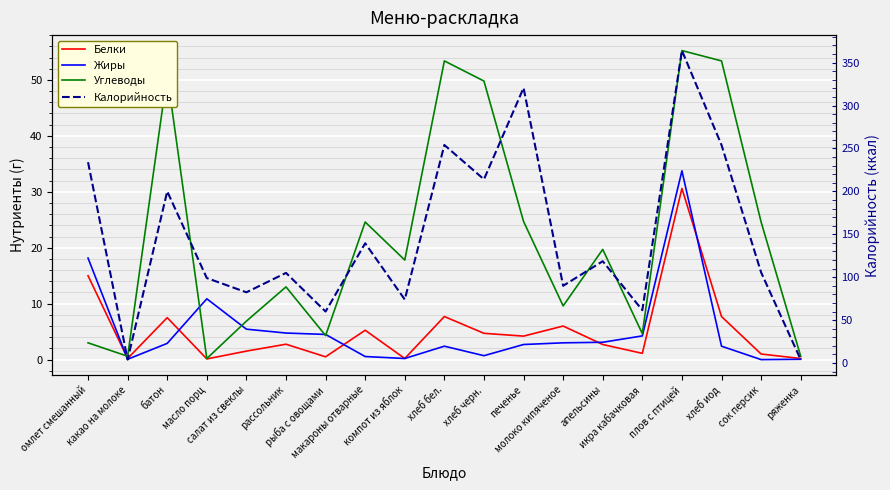

At how many categories does at least one series exceed 330?

1